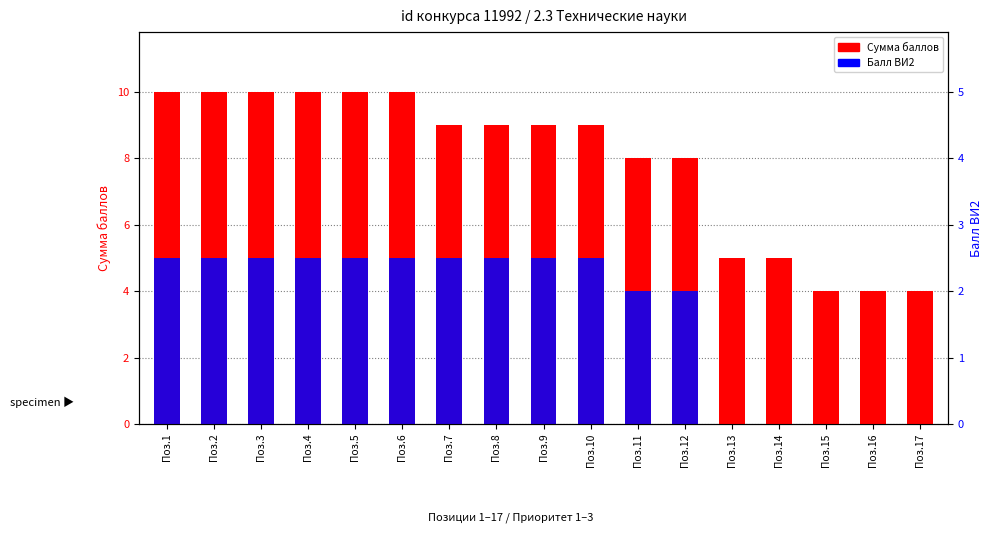

What is the value of the Сумма баллов bar at the 6th from the left?

10